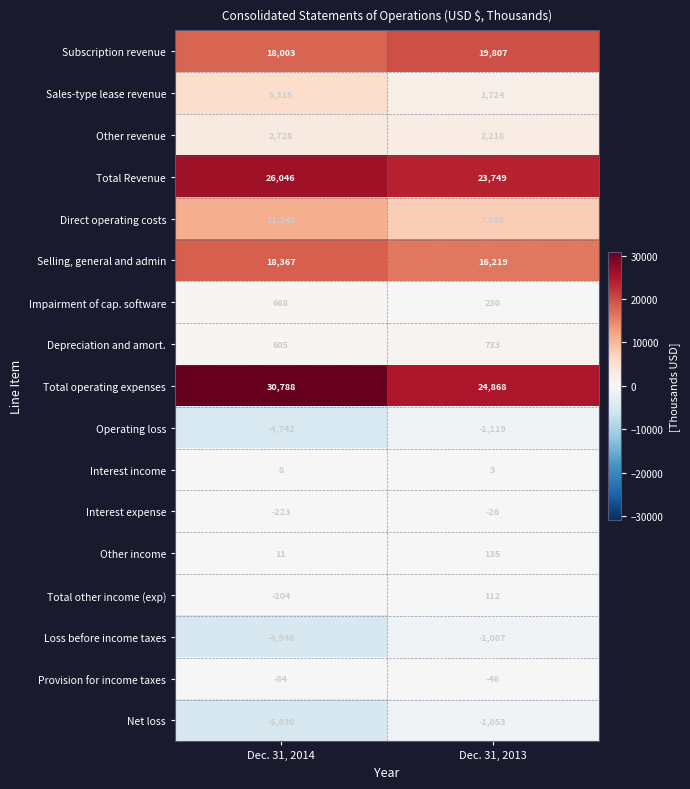

Which series has the widest spread of values?

Total operating expenses